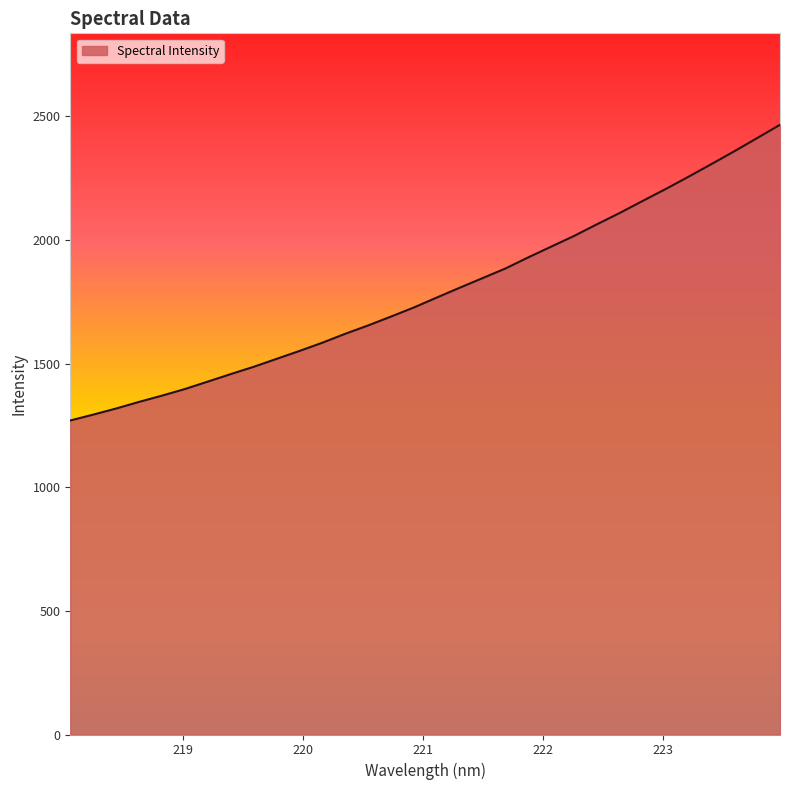

What is the difference between the maximum and minimum values?

1195.7